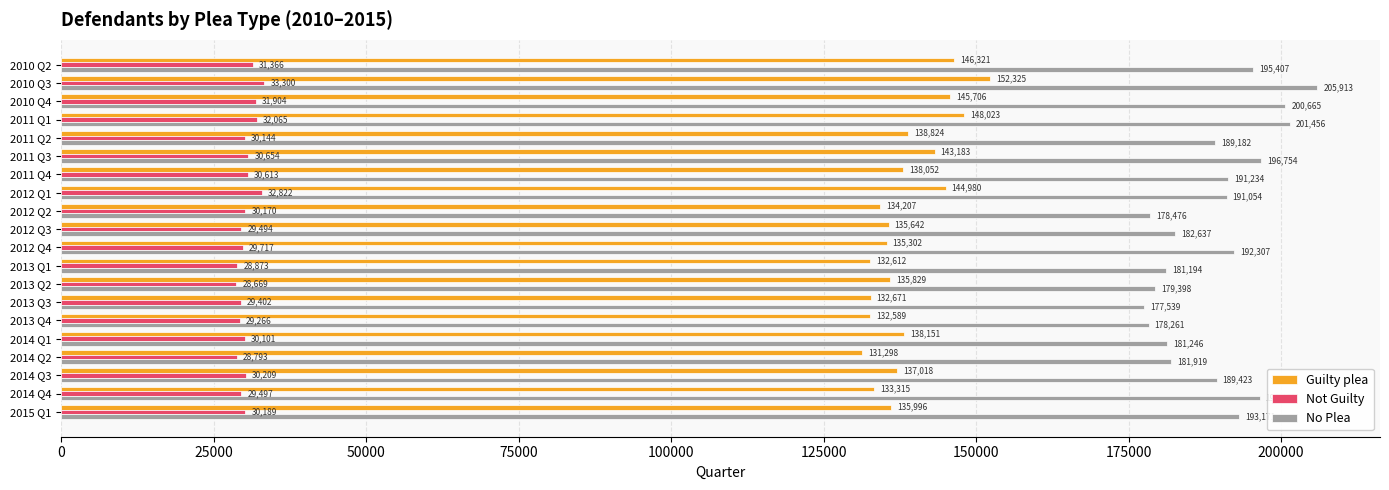

Which series has the widest spread of values?

No Plea